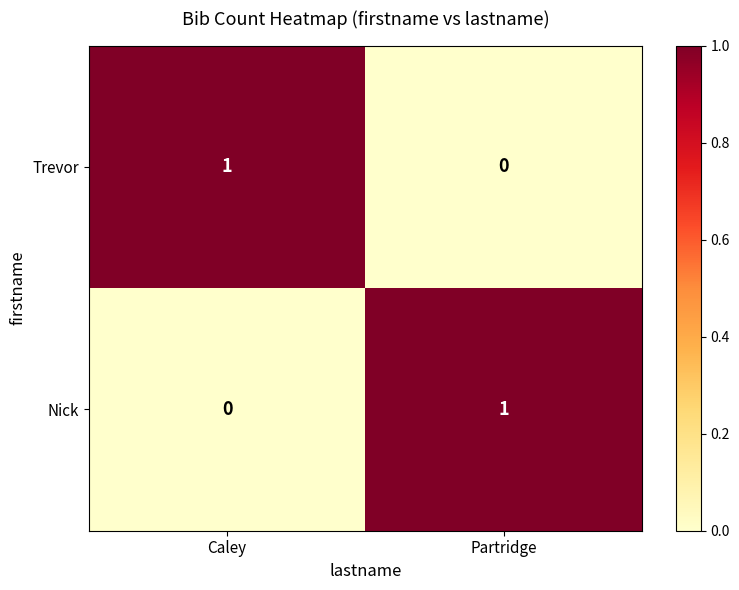

Reading left to right, transcribe all the data shown in this chart.

Trevor: 1	0
Nick: 0	1